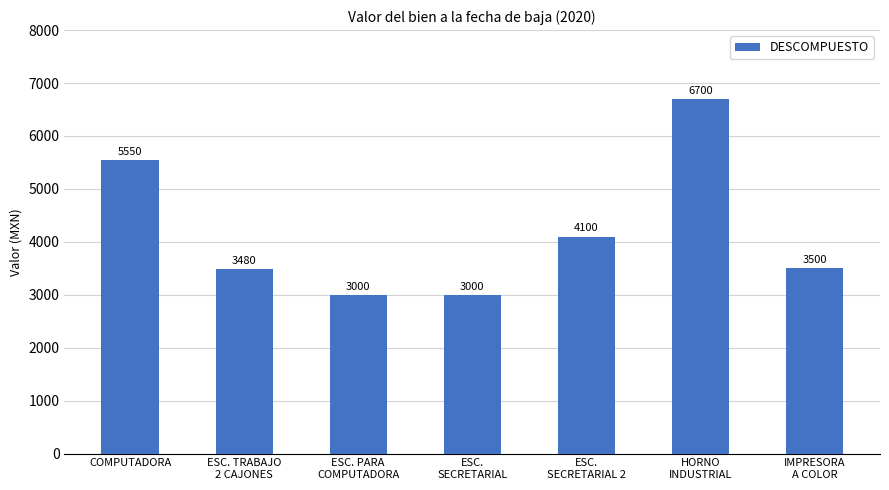

What position from the left is HORNO
INDUSTRIAL?

6